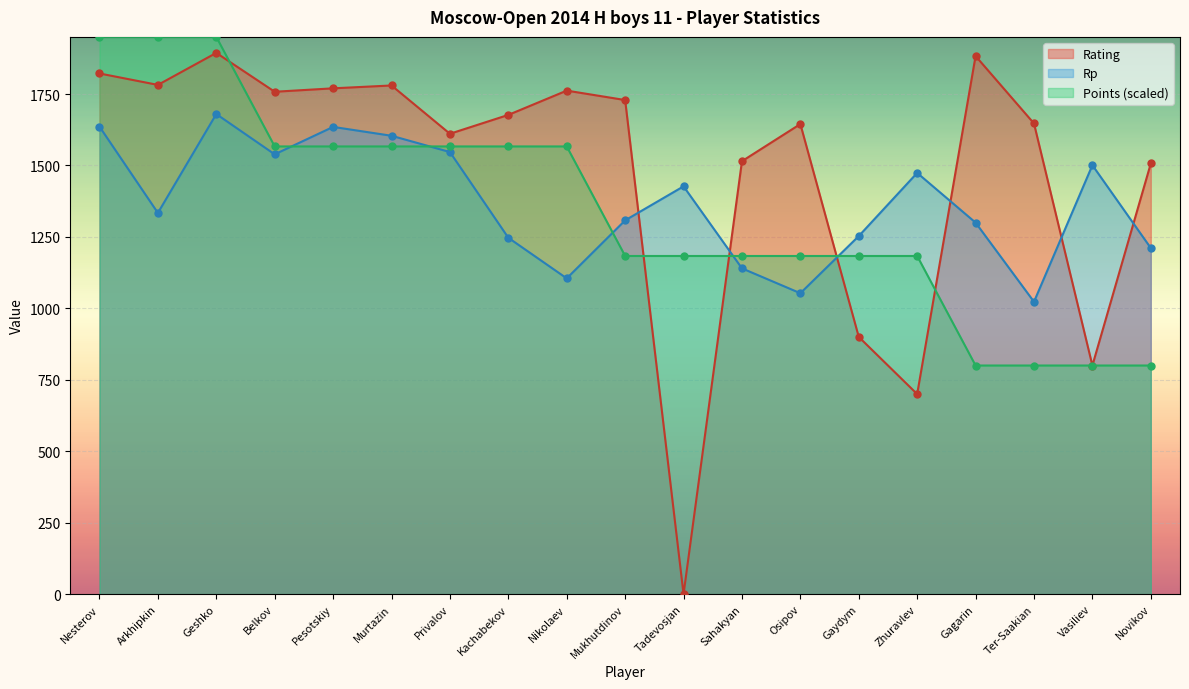

What is the difference between the Points (scaled) values at Ter-Saakian and Arkhipkin?

1150.0